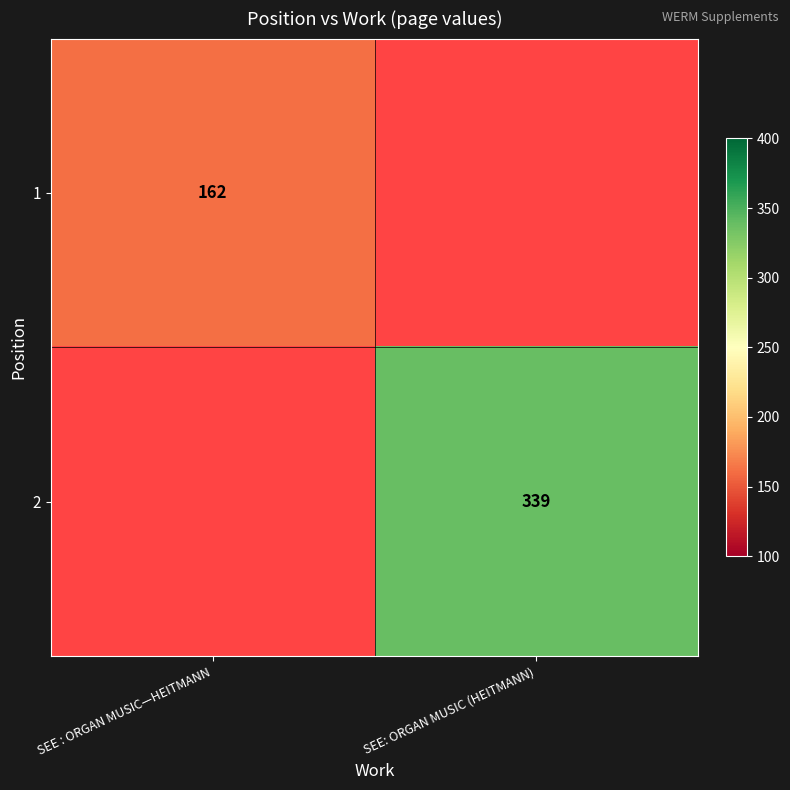

The value of 1 at SEE : ORGAN MUSIC—HEITMANN is 66. True or false?

False